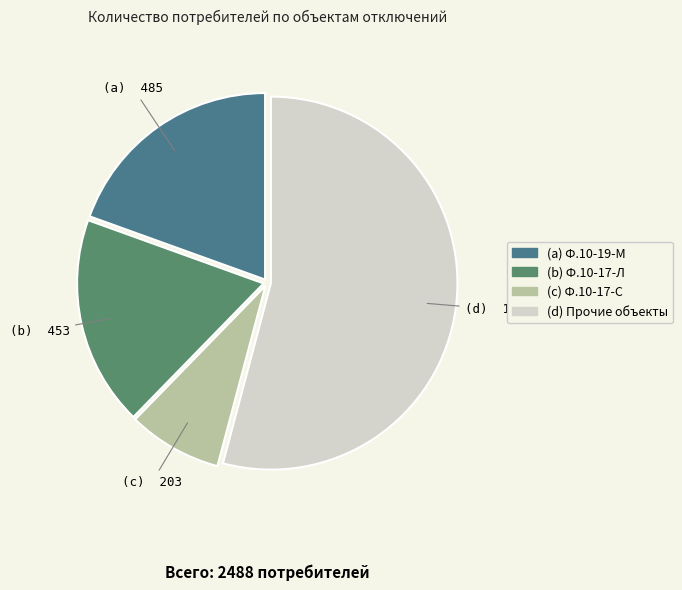

Is there a majority slice in this chart?

Yes